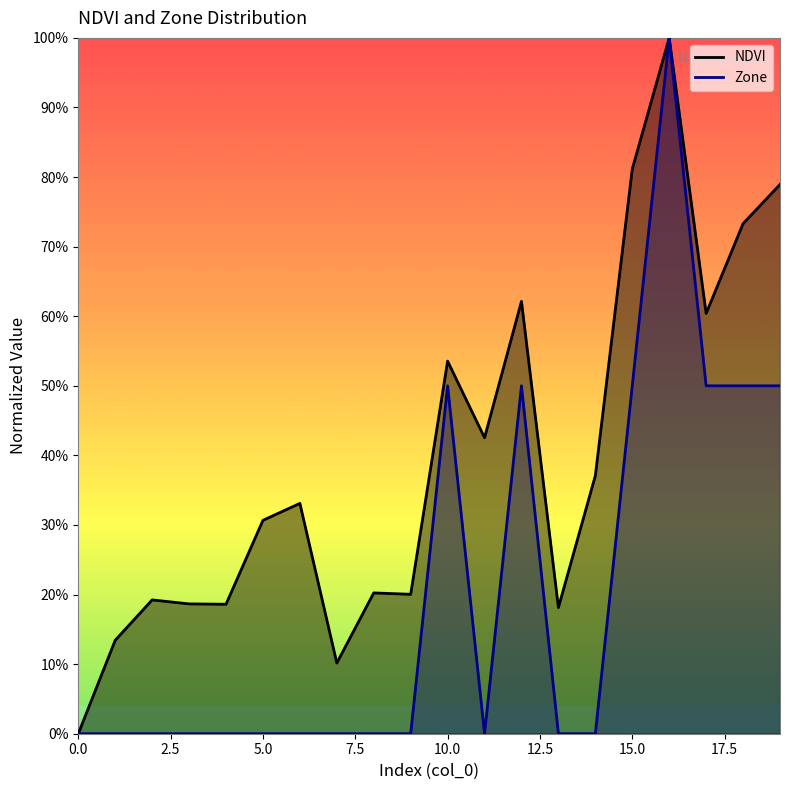

True or false: Zone and NDVI intersect in this chart.

False